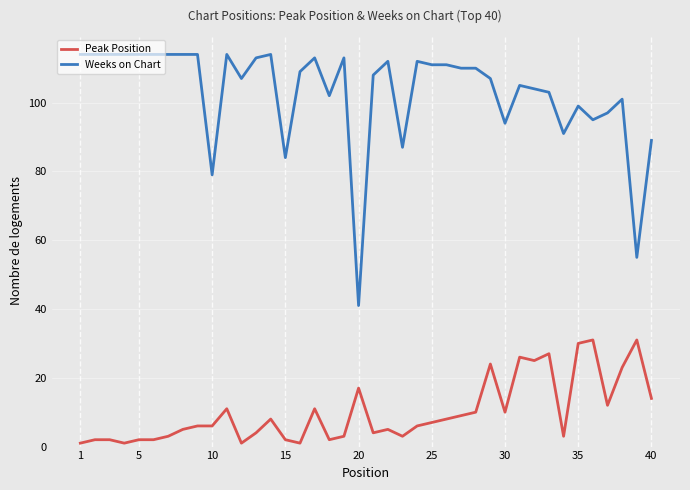

What is the difference between the maximum and second lowest values in the Peak Position series?

30